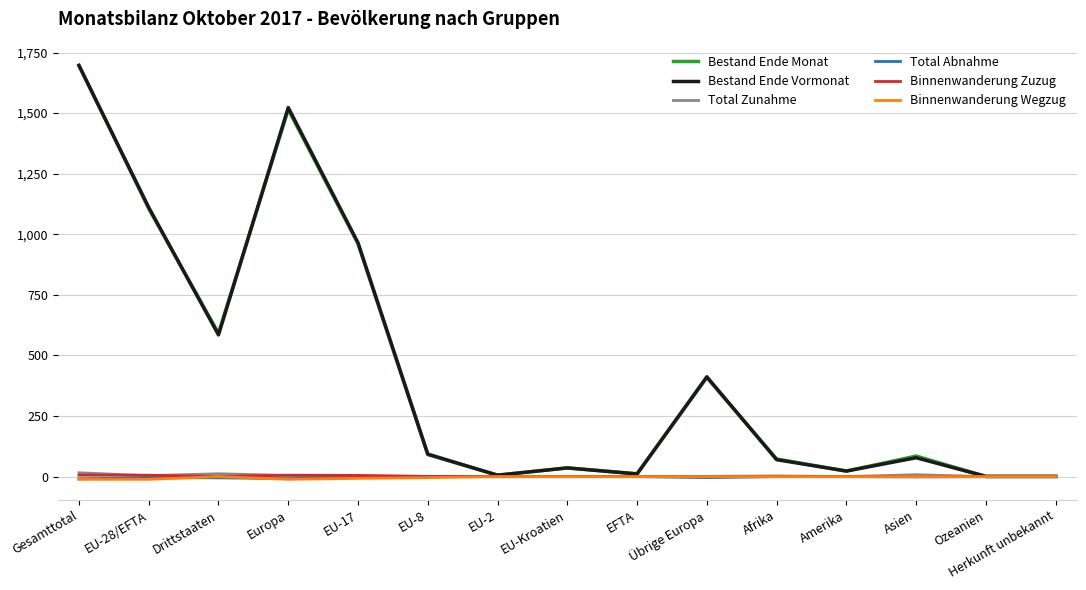

Count the number of categories in the chart.

15